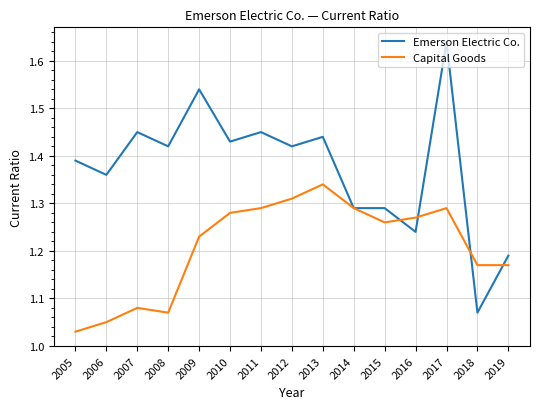

At 2011, list the series in order from largest to smallest.

Emerson Electric Co., Capital Goods